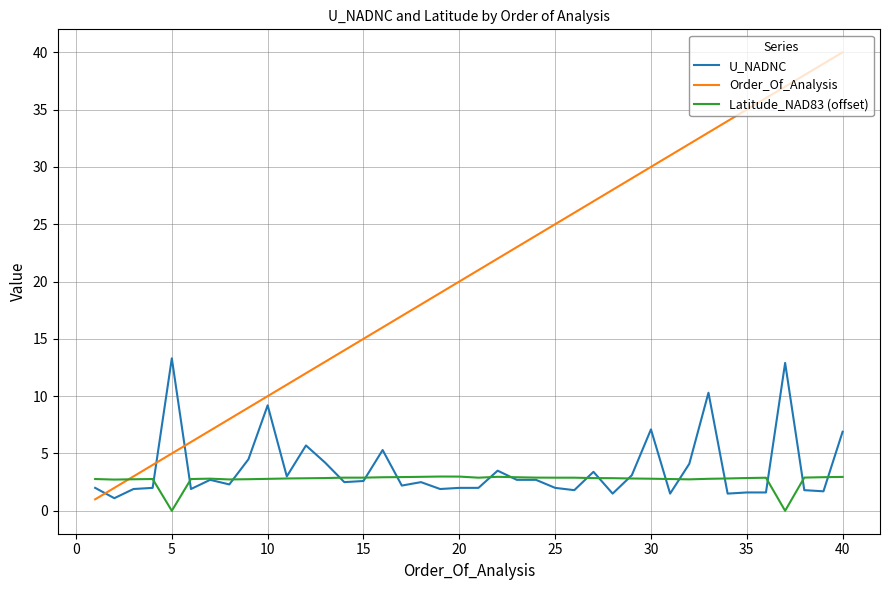

Which series has the largest total across all categories?

Order_Of_Analysis